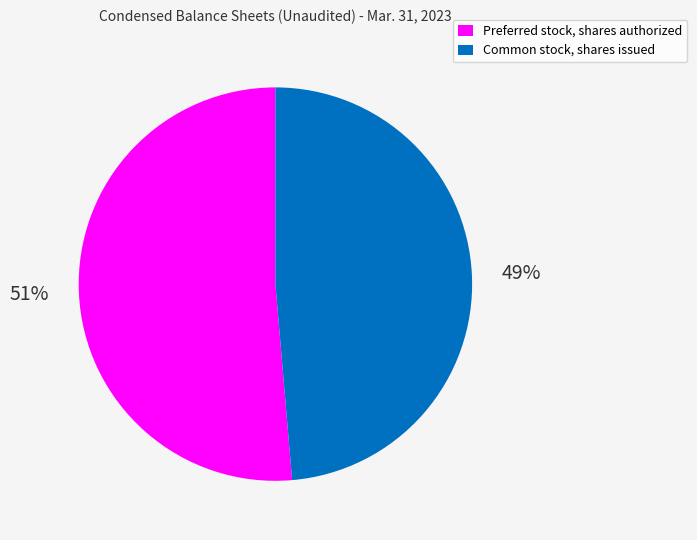

To the nearest percent, what is the average slice percentage?

50%